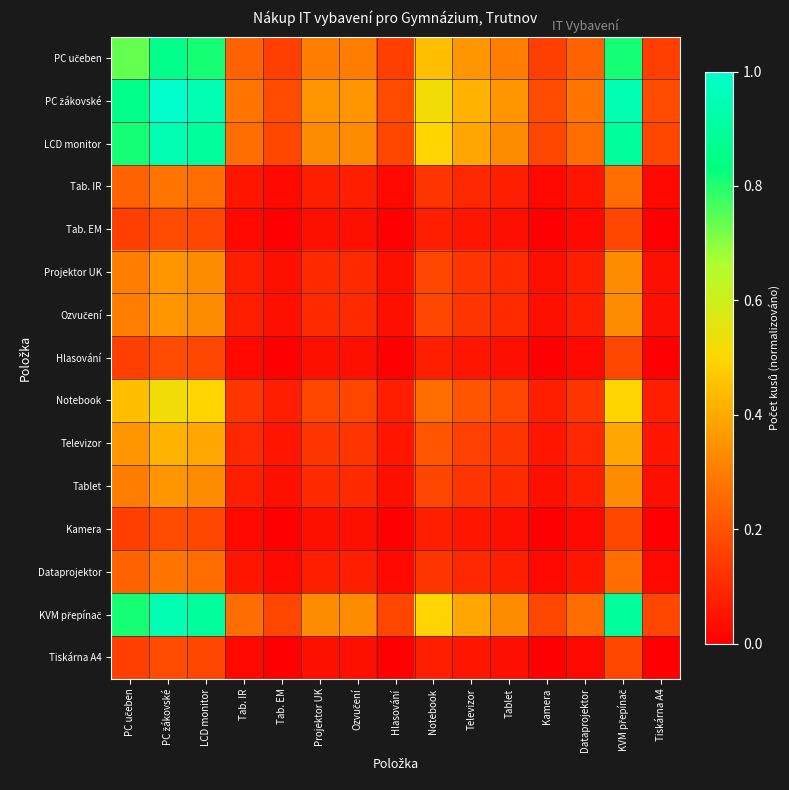

Rank the series at Tab. IR from highest to lowest value.

PC žákovské, LCD monitor, KVM přepínač, PC učeben, Notebook, Televizor, Projektor UK, Ozvučení, Tablet, Tab. IR, Dataprojektor, Tab. EM, Hlasování, Kamera, Tiskárna A4